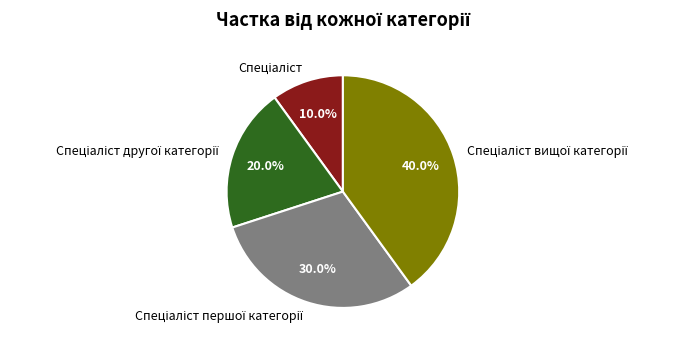

Is there any slice that represents more than half of the pie?

No